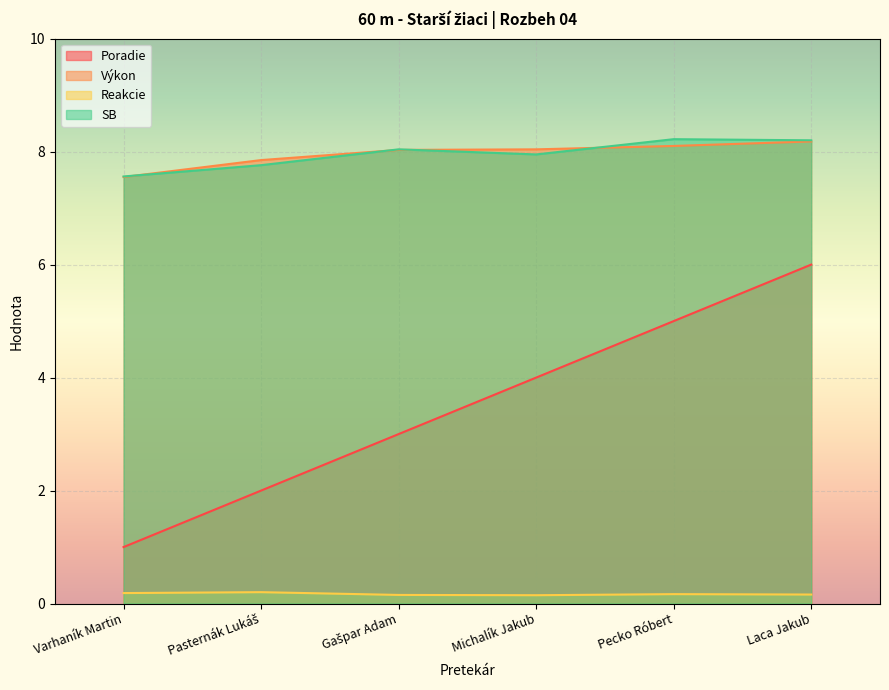

Which series has the largest total across all categories?

Výkon